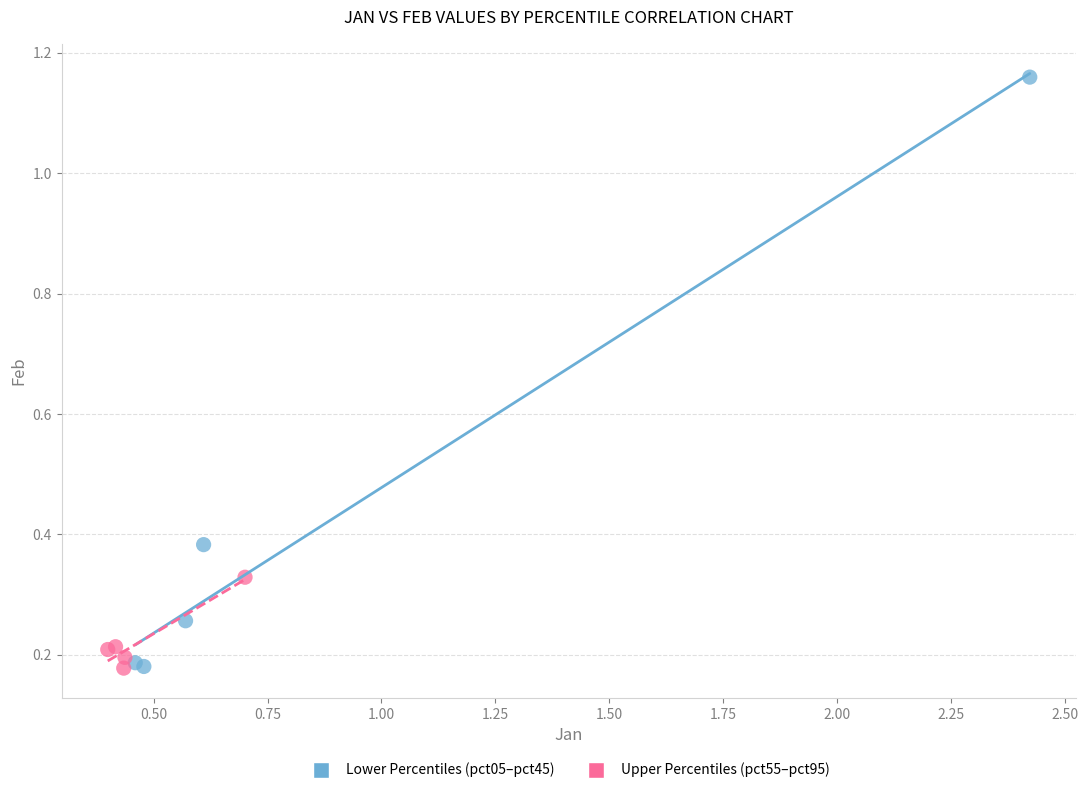

Which series contains the highest Y value?

Lower Percentiles (pct05–pct45)